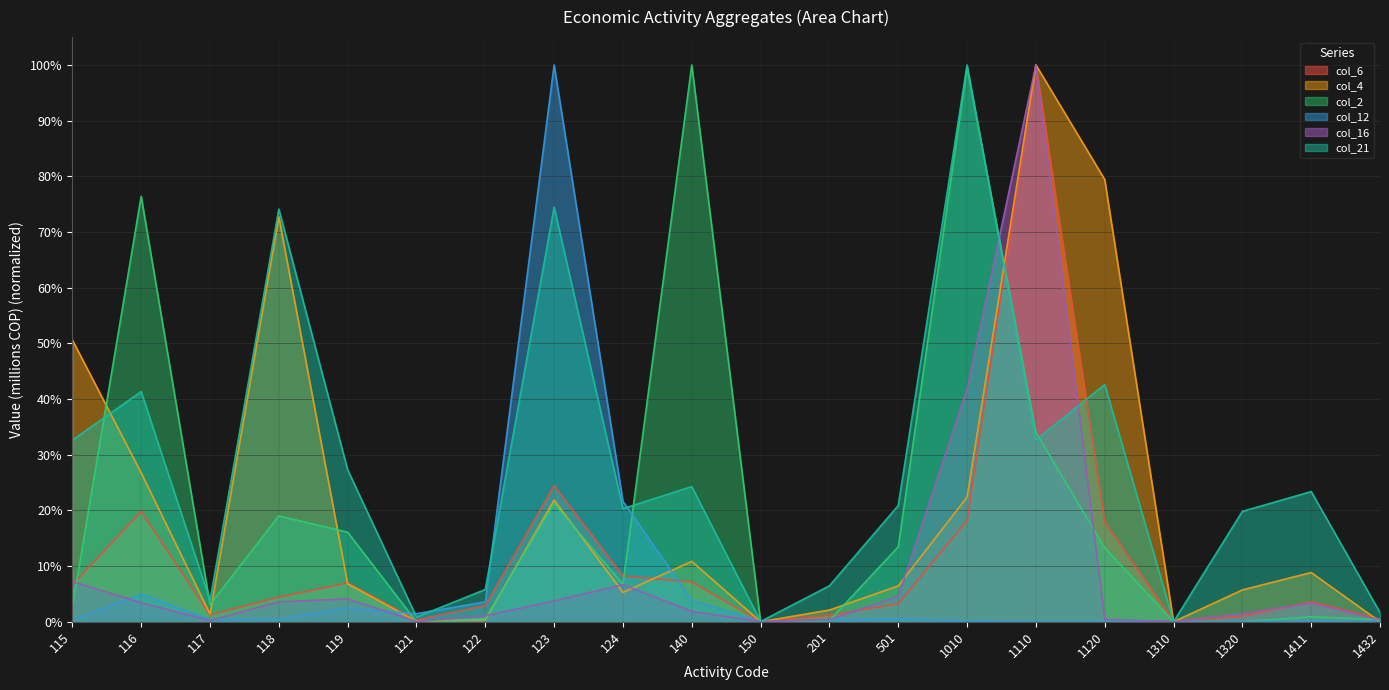

True or false: col_4 and col_16 intersect in this chart.

True